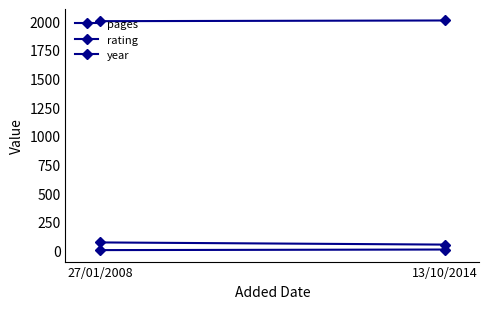

What is the difference between the pages values at 13/10/2014 and 27/01/2008?

19